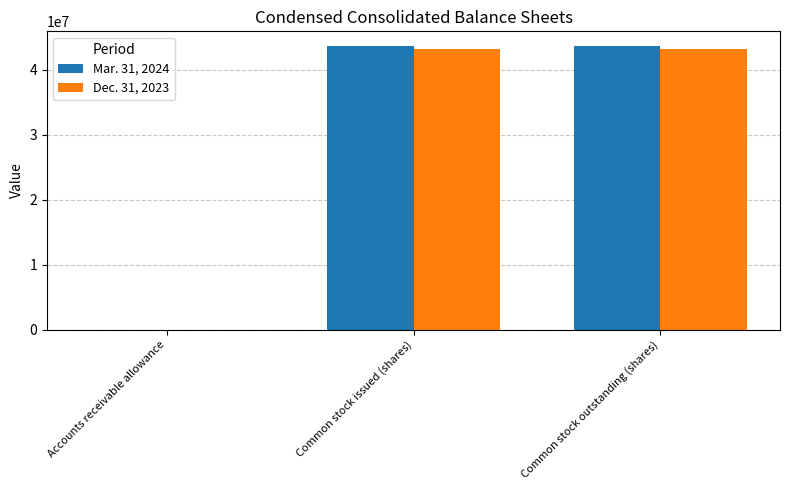

Is the value of Dec. 31, 2023 at Accounts receivable allowance greater than the value of Mar. 31, 2024 at Common stock outstanding (shares)?

No